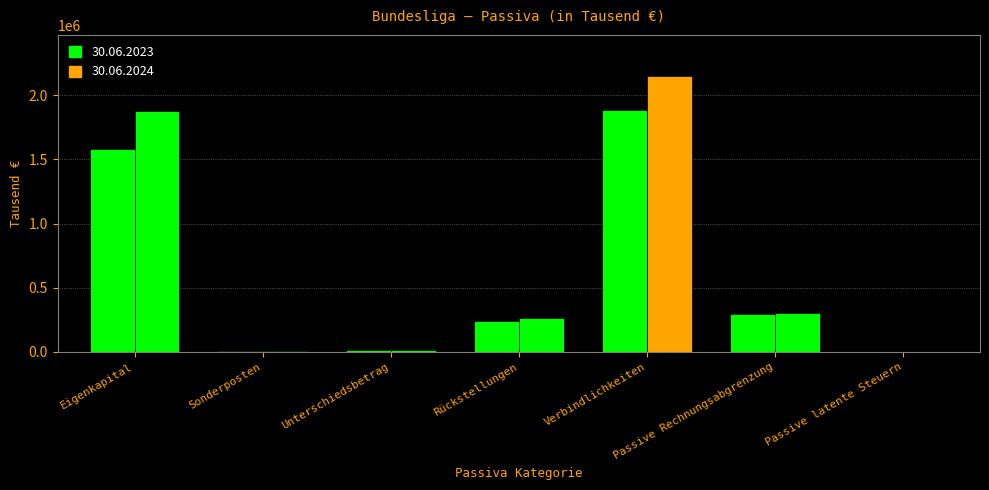

Does the chart contain stacked bars?

No